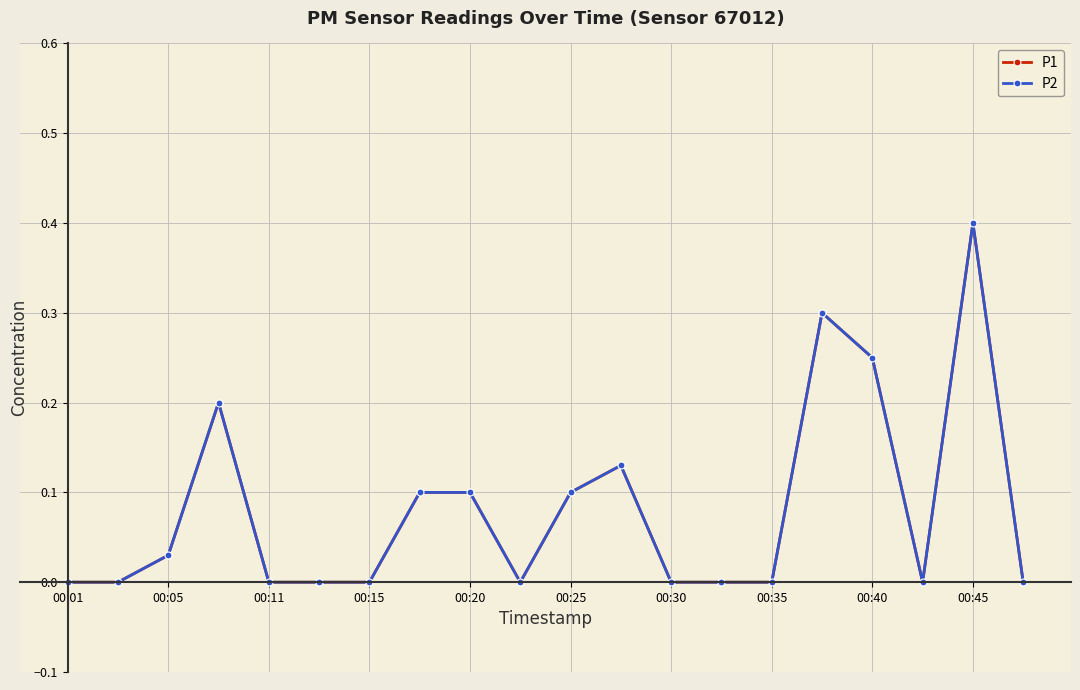

Is this an area chart (filled region under the line)?

No